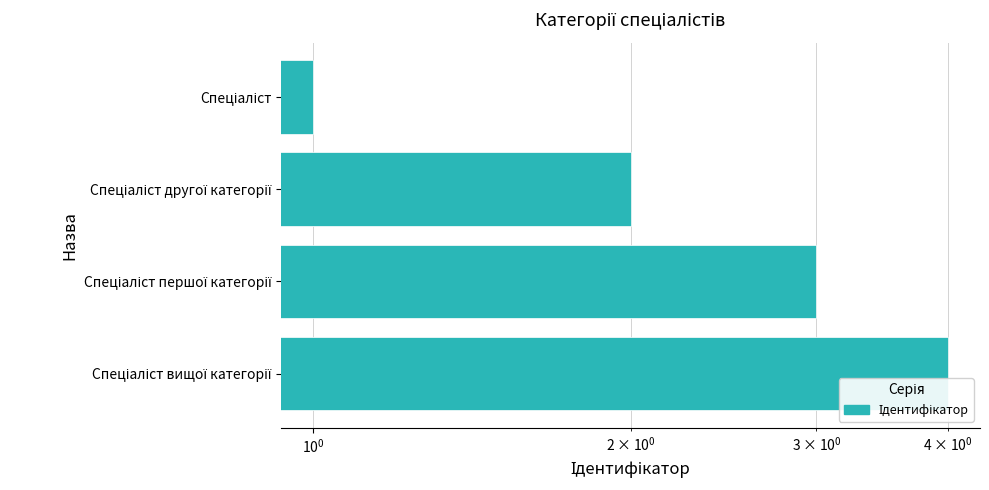

How many data points are less than 3?

2